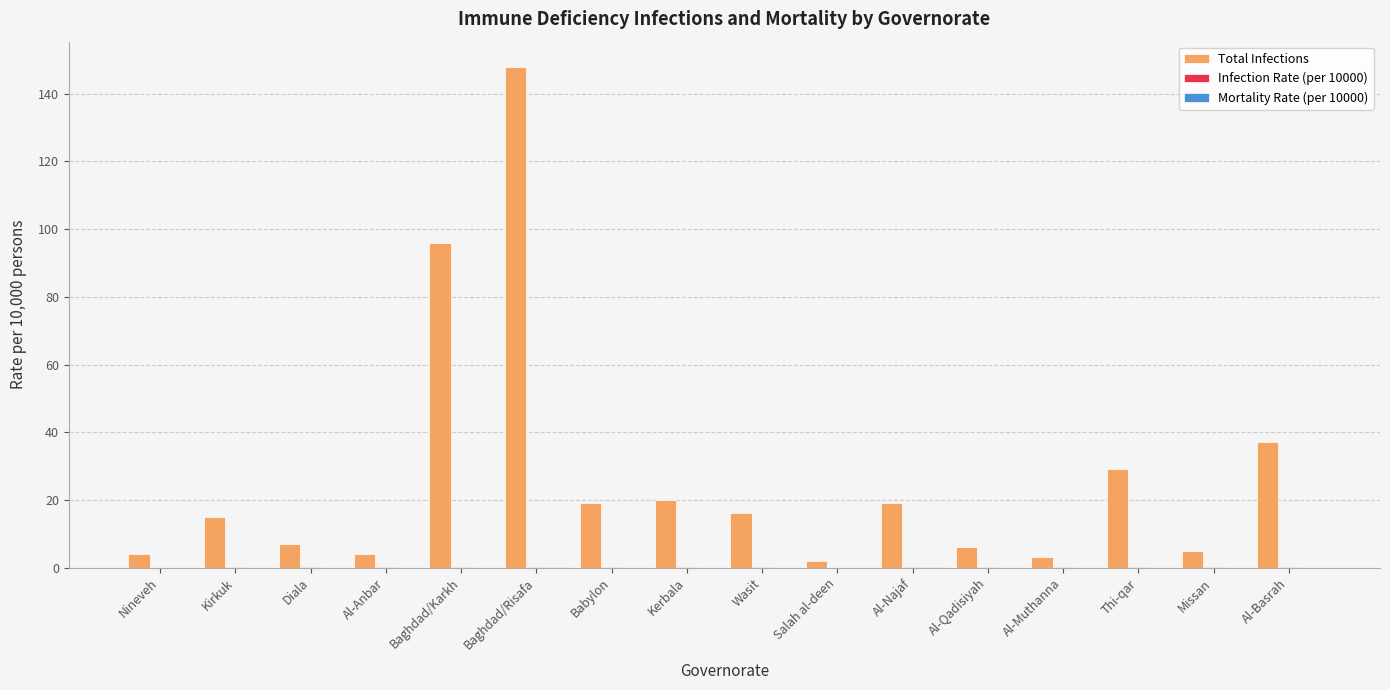

Count the number of data series in this chart.

3